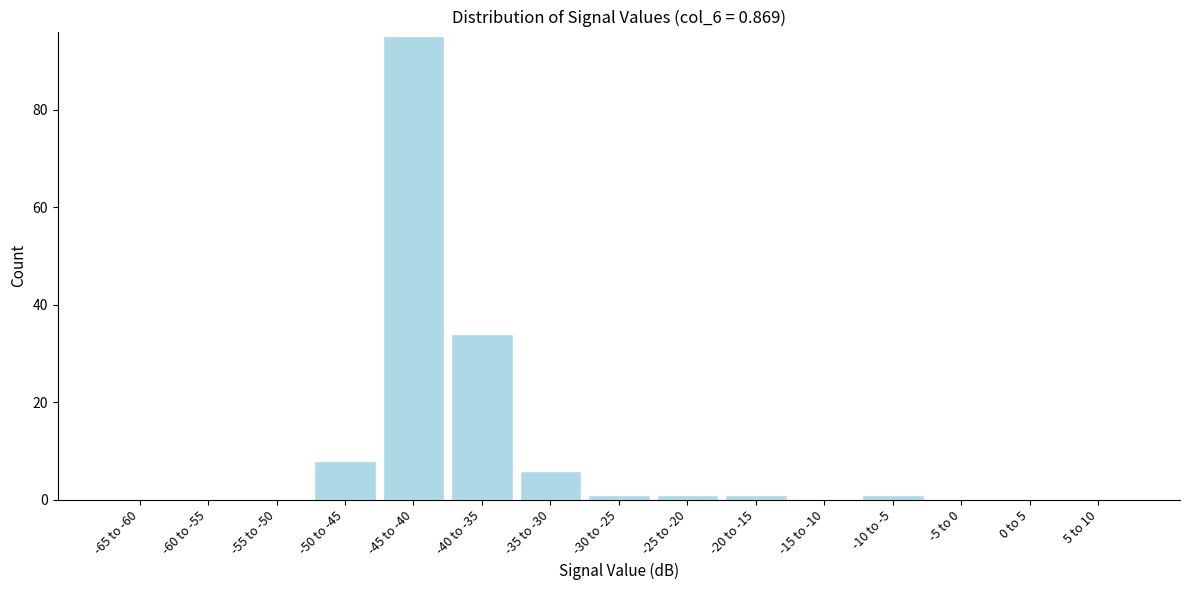

Reading left to right, transcribe all the data shown in this chart.

-65 to -60=0	-60 to -55=0	-55 to -50=0	-50 to -45=8	-45 to -40=95	-40 to -35=34	-35 to -30=6	-30 to -25=1	-25 to -20=1	-20 to -15=1	-15 to -10=0	-10 to -5=1	-5 to 0=0	0 to 5=0	5 to 10=0